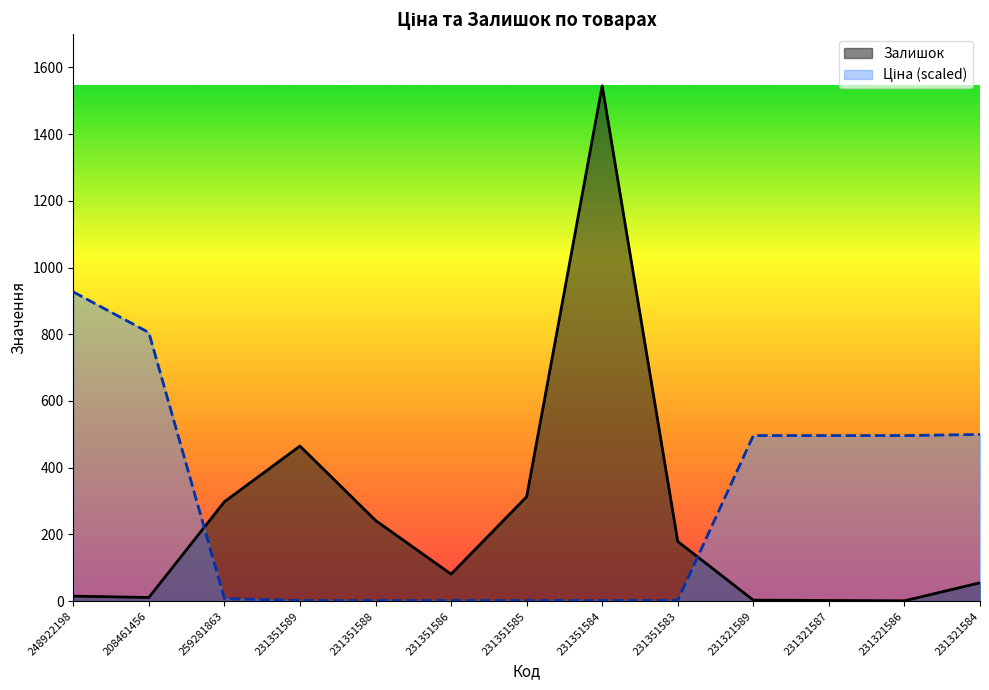

Is it true that Ціна equals 713.8 at 231321586?

False